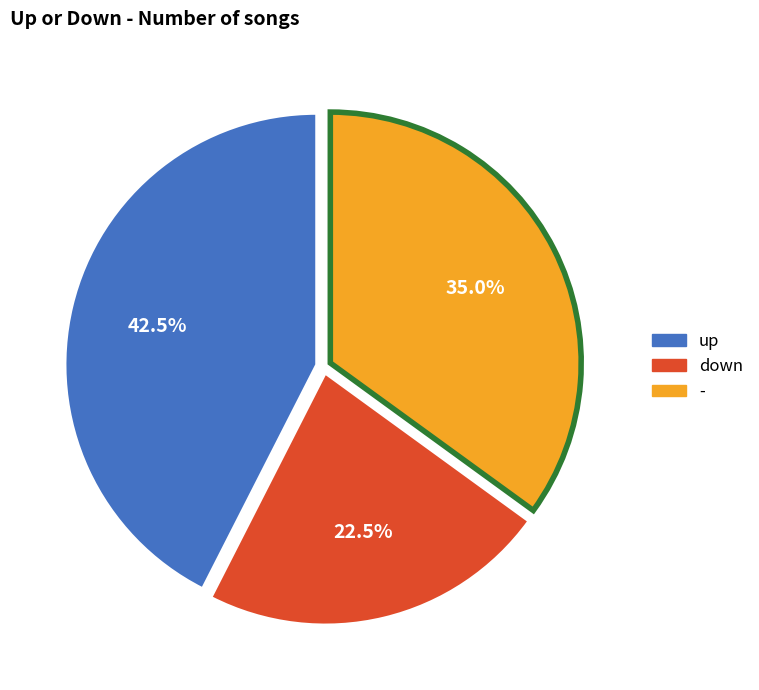

Which slice is the smallest?

down